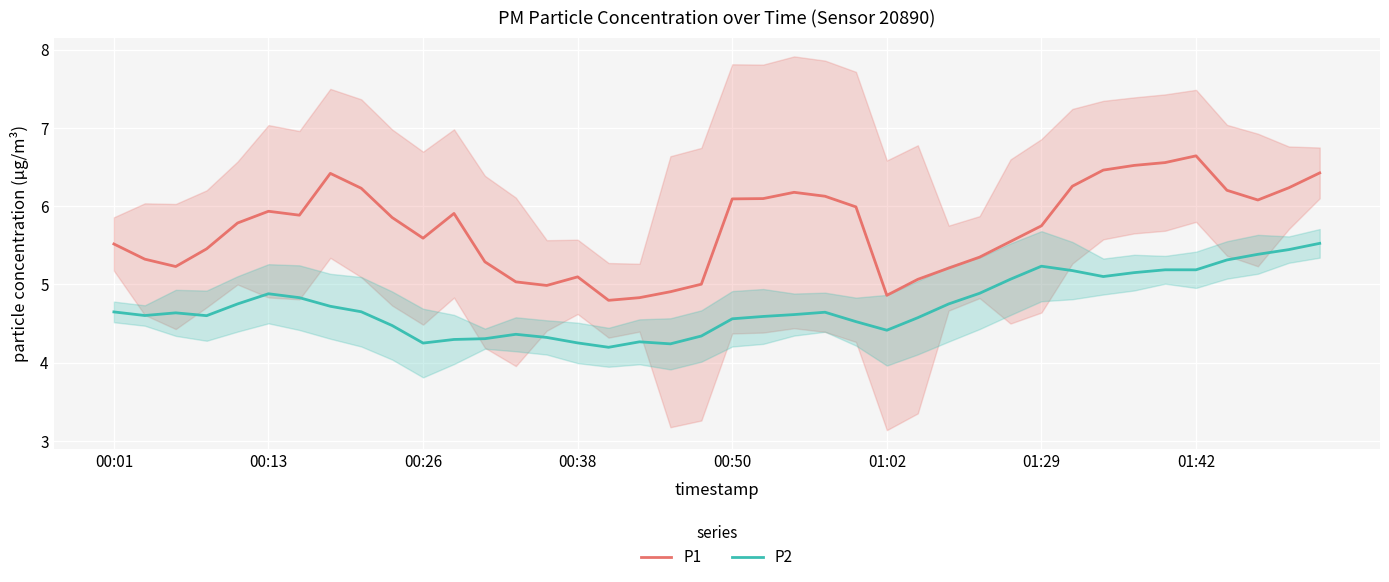

True or false: P2 and P1 cross at least once.

False